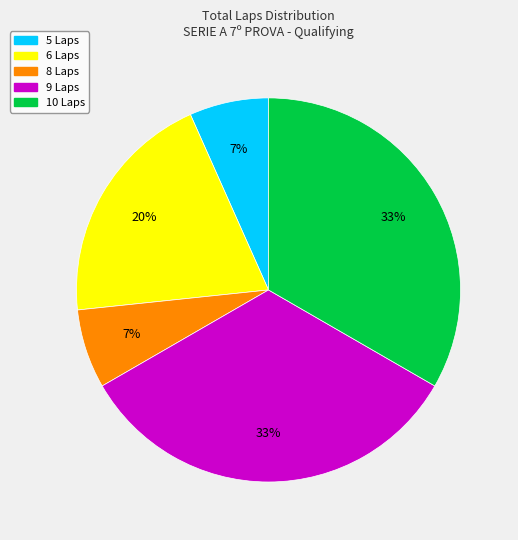

To the nearest percent, what is the average slice percentage?

20%